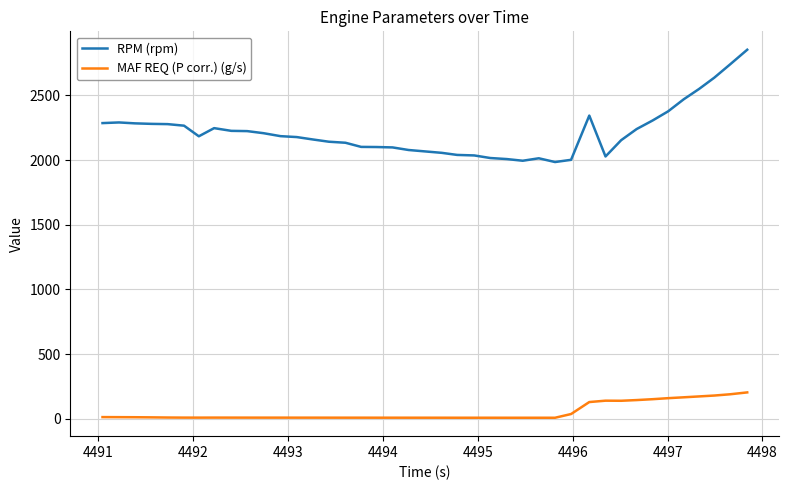

List the series in order of their peak value, highest first.

RPM (rpm), MAF REQ (P corr.) (g/s)